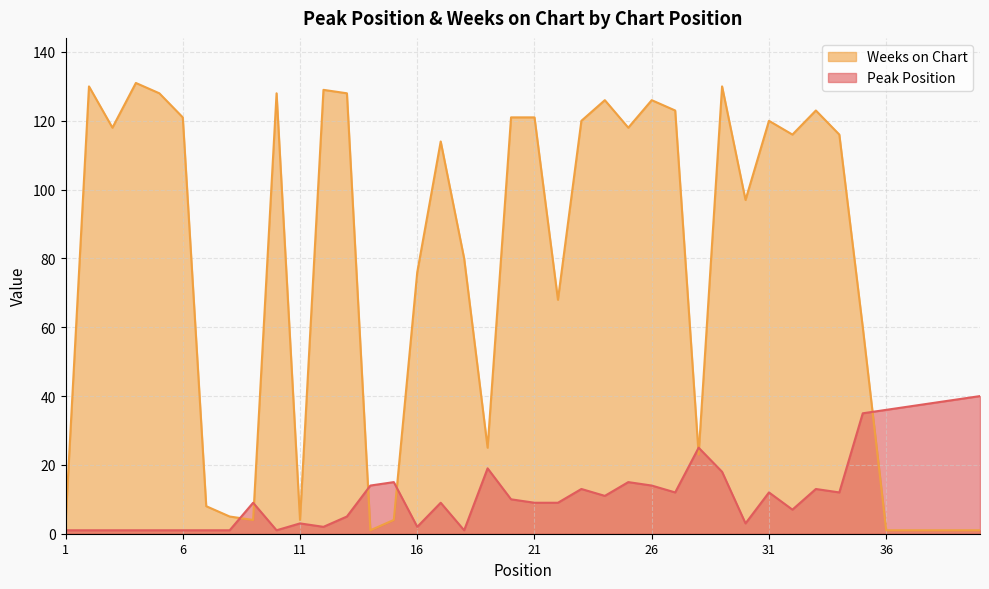

Reading right to left, list all the values displayed in this chart.

Peak Position: 40	39	38	37	36	35	12	13	7	12	3	18	25	12	14	15	11	13	9	9	10	19	1	9	2	15	14	5	2	3	1	9	1	1	1	1	1	1	1	1
Weeks on Chart: 1	1	1	1	1	60	116	123	116	120	97	130	23	123	126	118	126	120	68	121	121	25	80	114	76	4	1	128	129	4	128	4	5	8	121	128	131	118	130	3